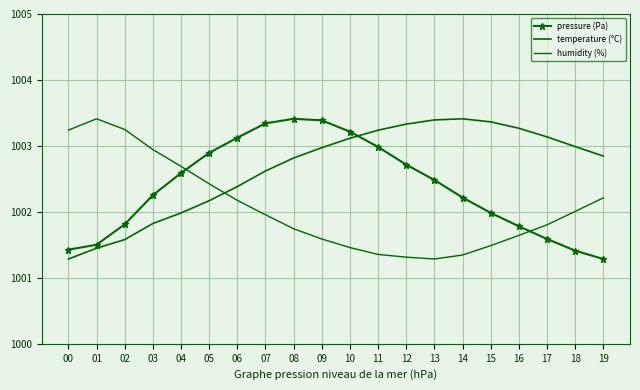

Which series has the largest total across all categories?

temperature (°C)